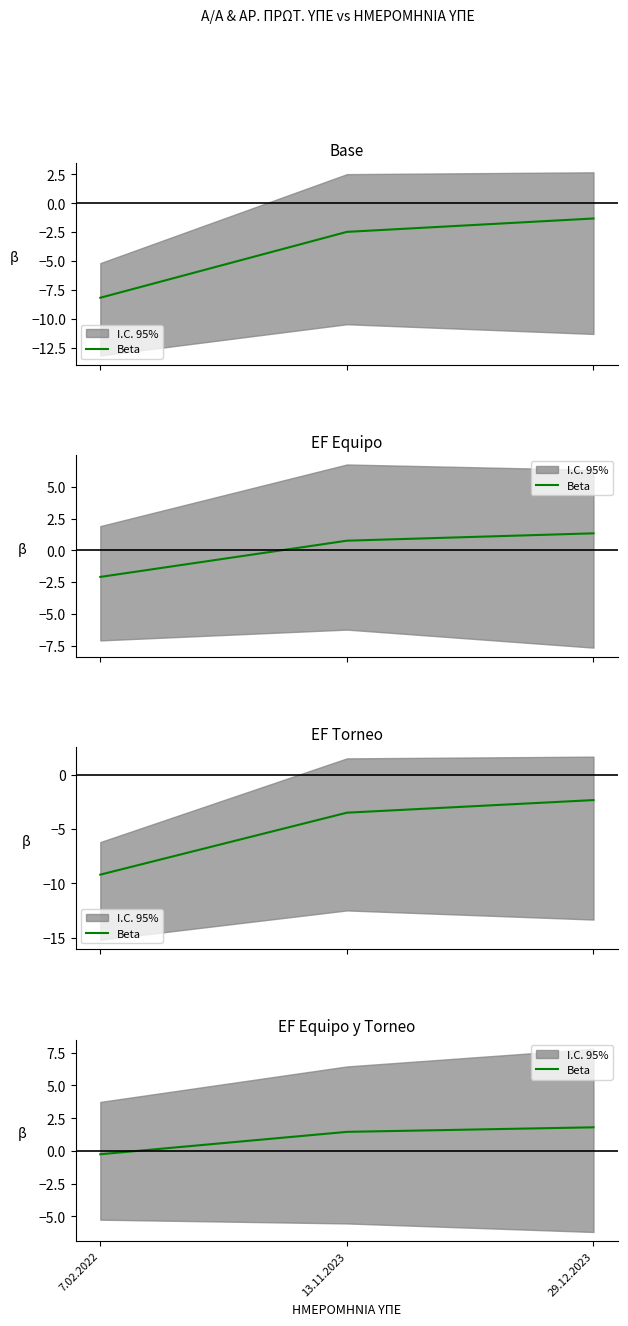

What is the change in value from 13.11.2023 to 29.12.2023?

+0.3